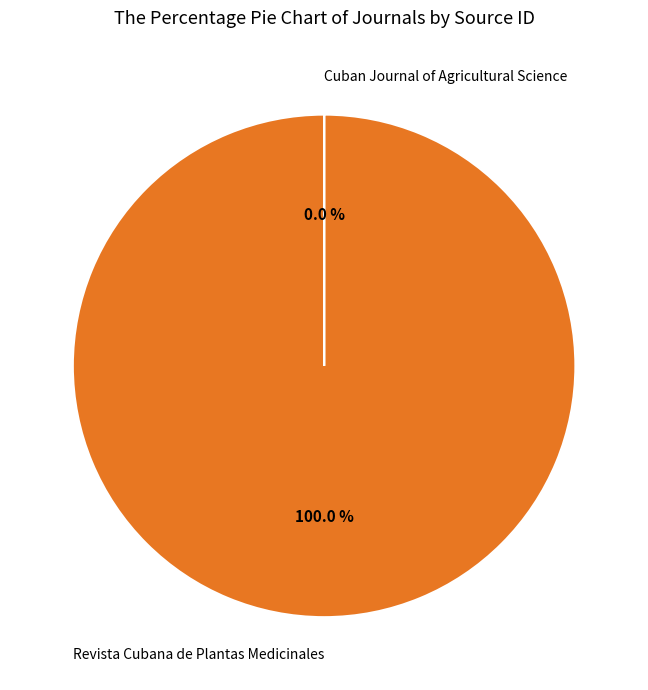

Is it true that Cuban Journal of Agricultural Science is 15% of the pie?

False